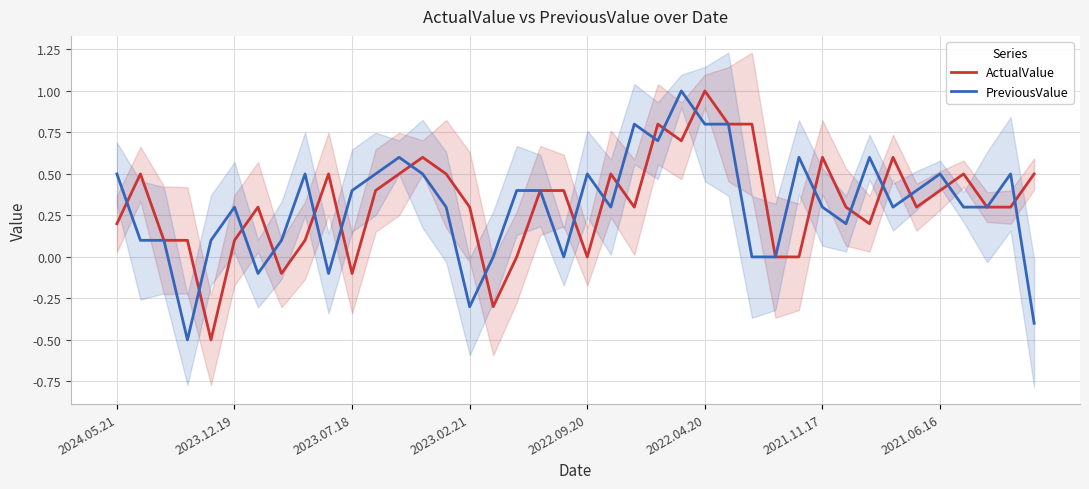

Reading left to right, extract all data points from this chart.

ActualValue: 0.2	0.5	0.1	0.1	-0.5	0.1	0.3	-0.1	0.1	0.5	-0.1	0.4	0.5	0.6	0.5	0.3	-0.3	0.0	0.4	0.4	0.0	0.5	0.3	0.8	0.7	1.0	0.8	0.8	0.0	0.0	0.6	0.3	0.2	0.6	0.3	0.4	0.5	0.3	0.3	0.5
PreviousValue: 0.5	0.1	0.1	-0.5	0.1	0.3	-0.1	0.1	0.5	-0.1	0.4	0.5	0.6	0.5	0.3	-0.3	0.0	0.4	0.4	0.0	0.5	0.3	0.8	0.7	1.0	0.8	0.8	0.0	0.0	0.6	0.3	0.2	0.6	0.3	0.4	0.5	0.3	0.3	0.5	-0.4